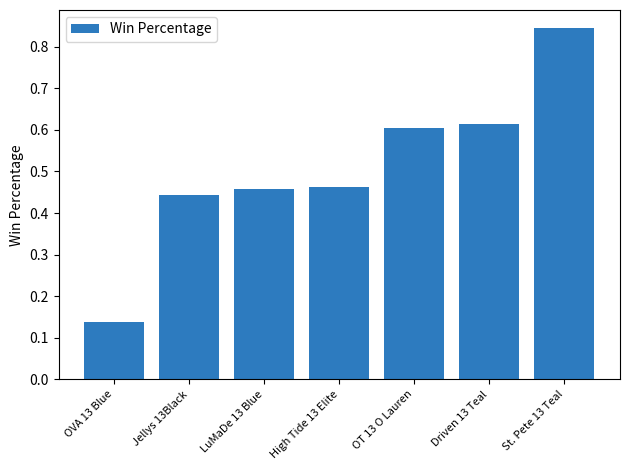

What position from the right is St. Pete 13 Teal?

1